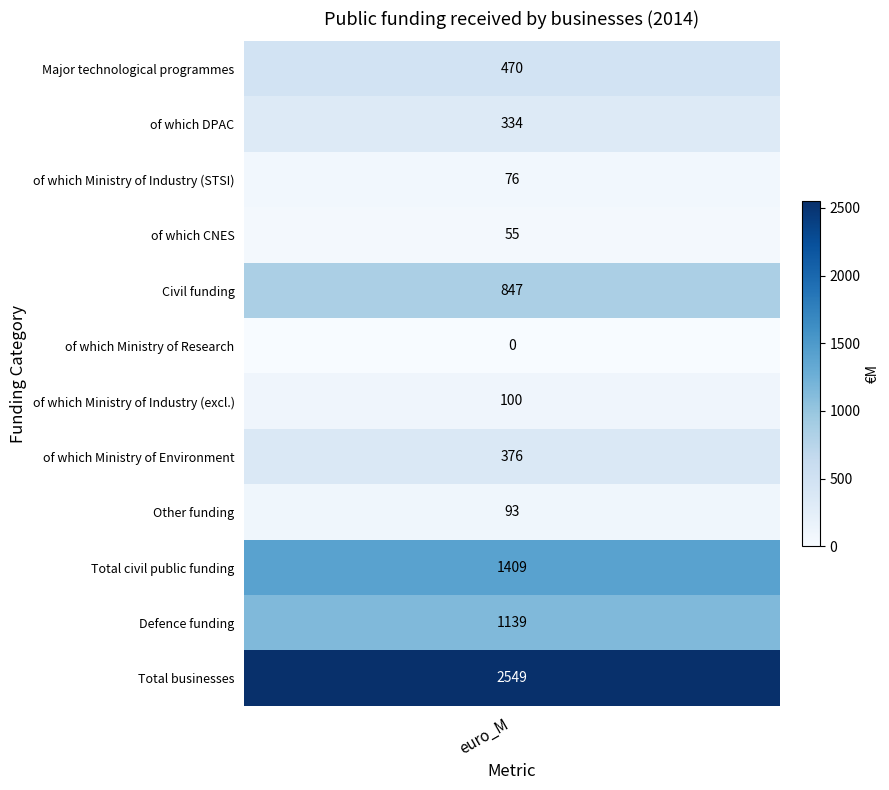

Rank the series by their maximum value, from lowest to highest.

of which Ministry of Research, of which CNES, of which Ministry of Industry (STSI), Other funding, of which Ministry of Industry (excl.), of which DPAC, of which Ministry of Environment, Major technological programmes, Civil funding, Defence funding, Total civil public funding, Total businesses